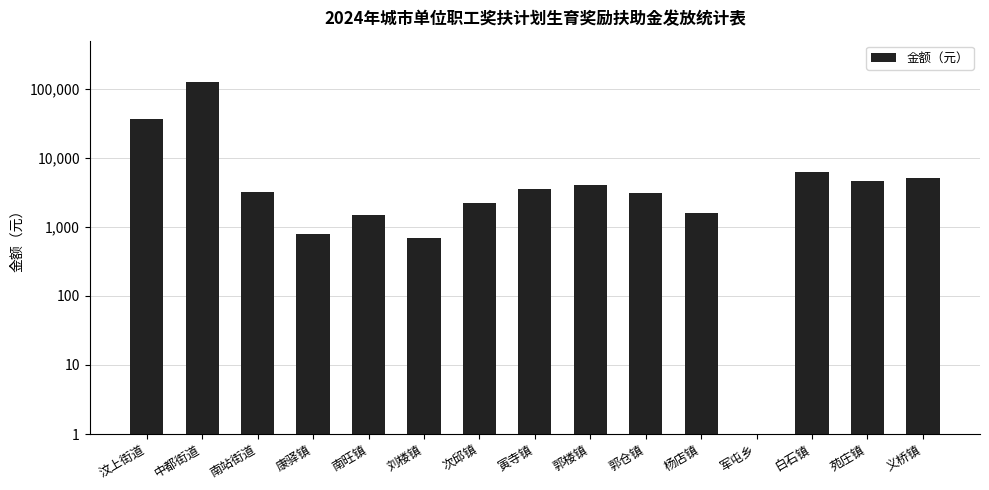

Which has a higher value, 南旺镇 or 郭仓镇?

郭仓镇